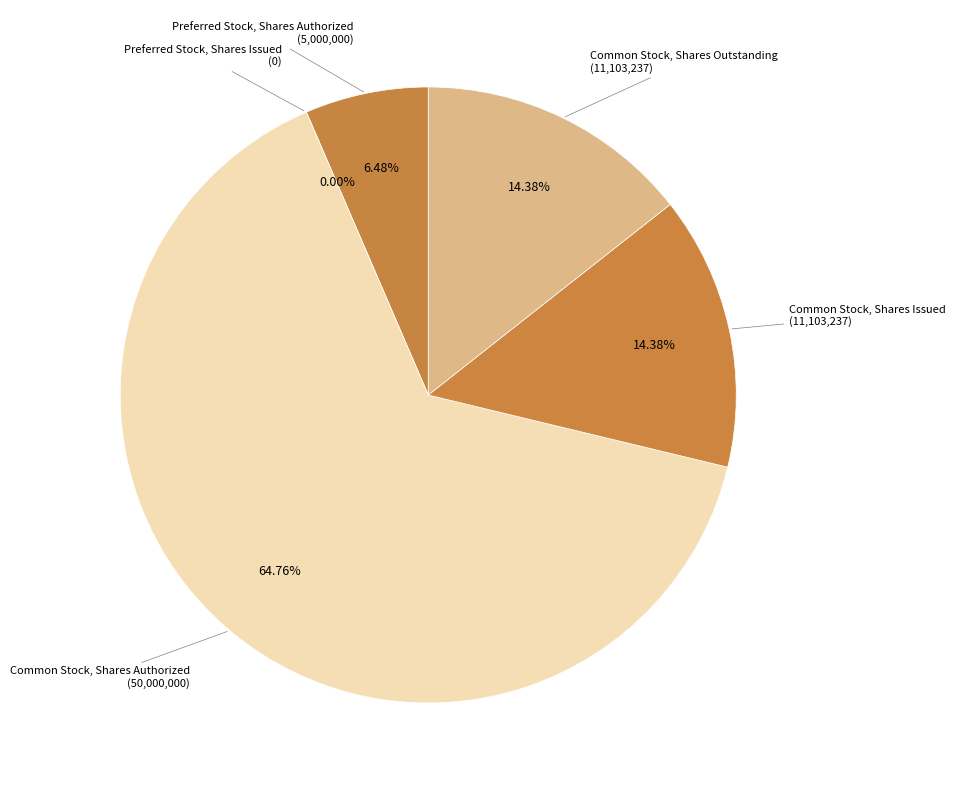

To the nearest percent, what is the average slice percentage?

20%